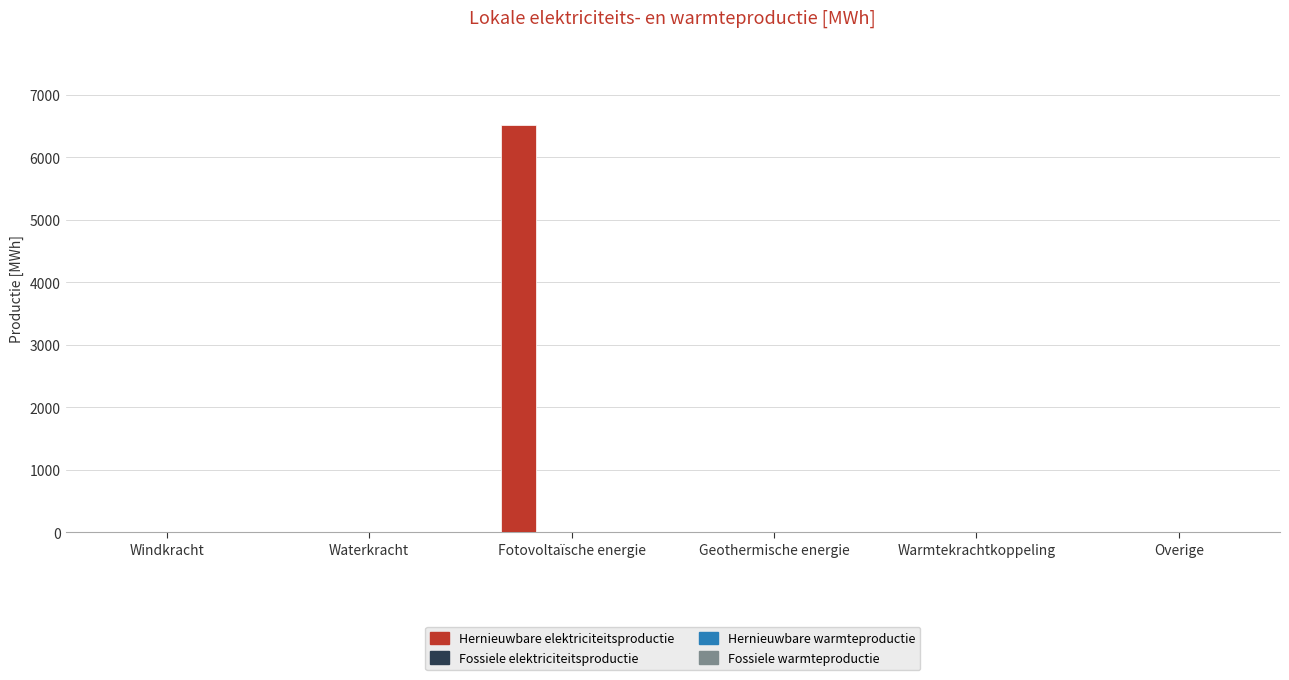

What is the greatest value displayed?

6514.2